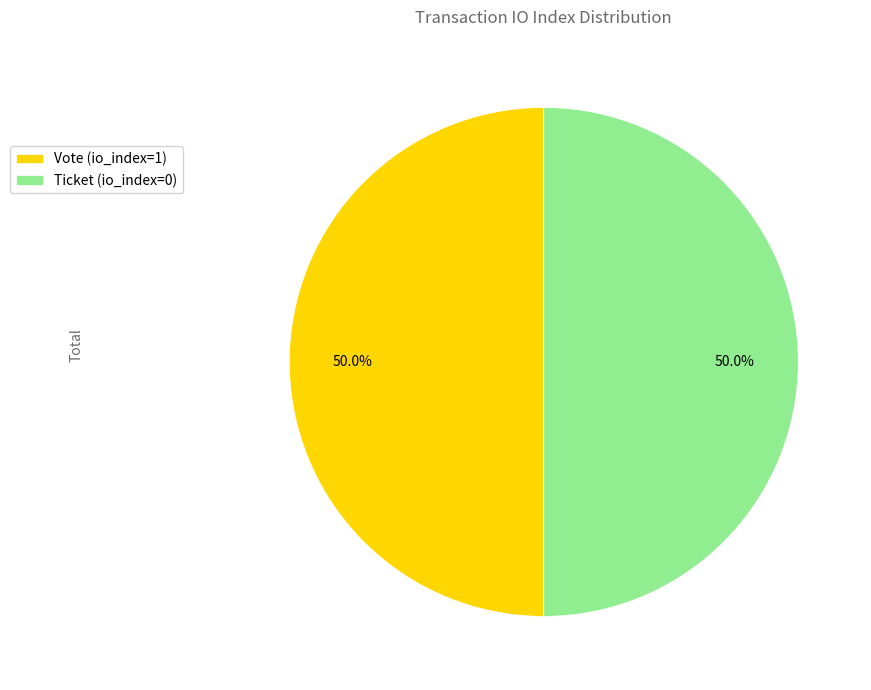

Approximately how many times larger is the value at Ticket (io_index=0) compared to Vote (io_index=1)?

1.0